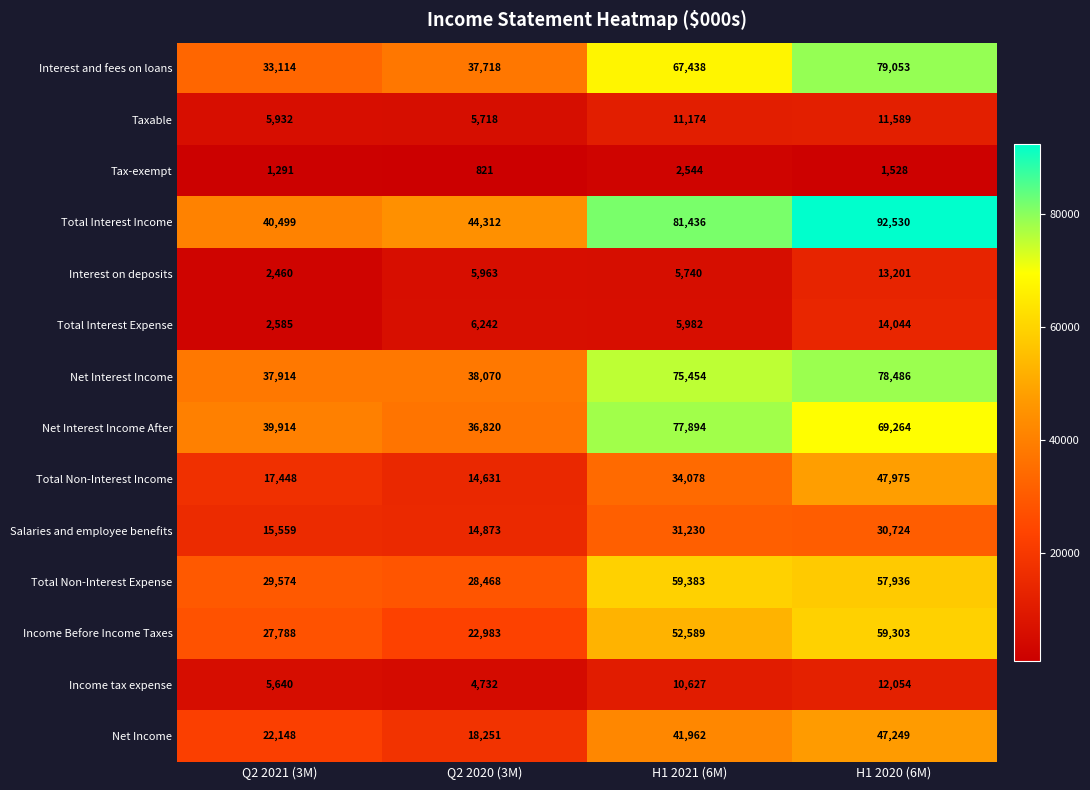

The value of Net Interest Income at Q2 2020 (3M) is 38070. True or false?

True